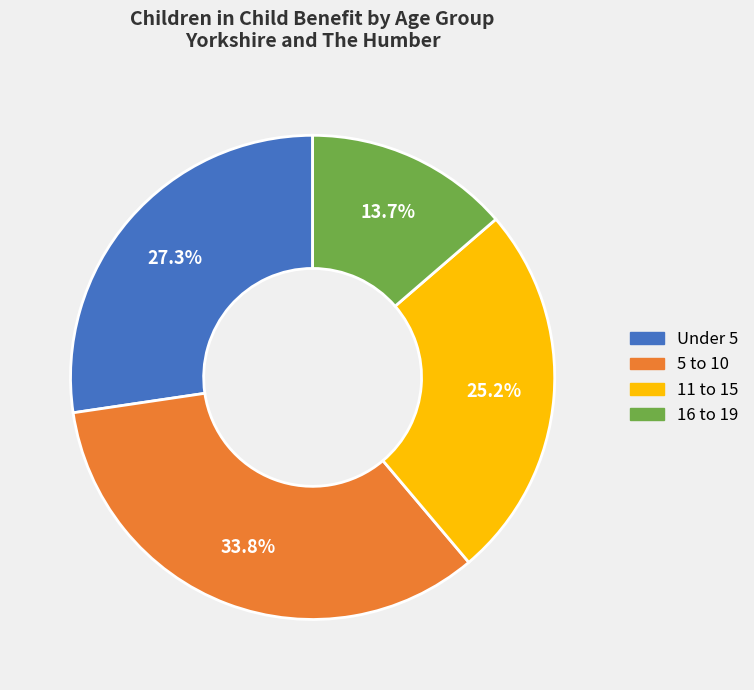

Is there a majority slice in this chart?

No